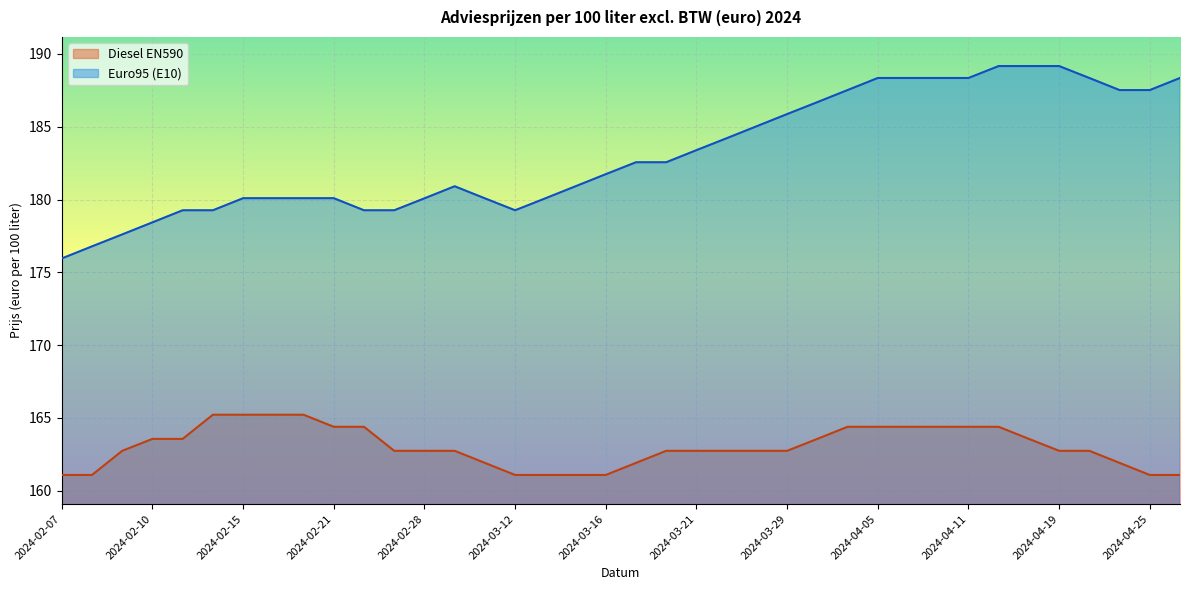

True or false: Euro95 (E10) has more than 1 interior local peaks.

False